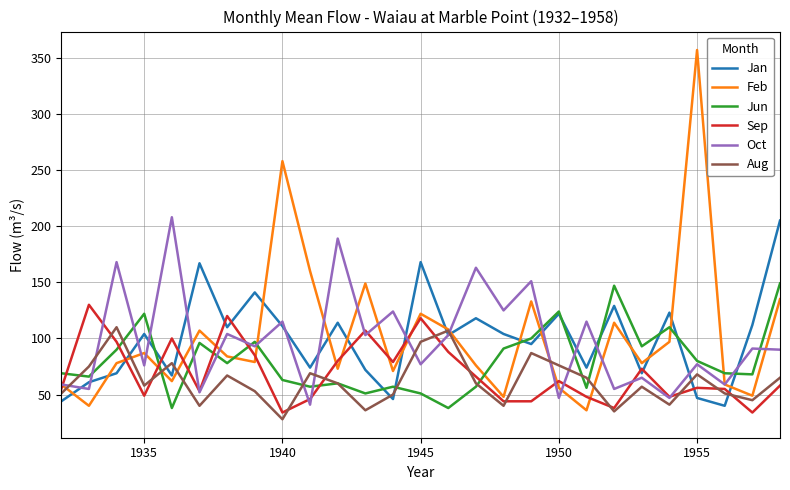

What are all the series names shown in the legend?

Jan, Feb, Jun, Sep, Oct, Aug